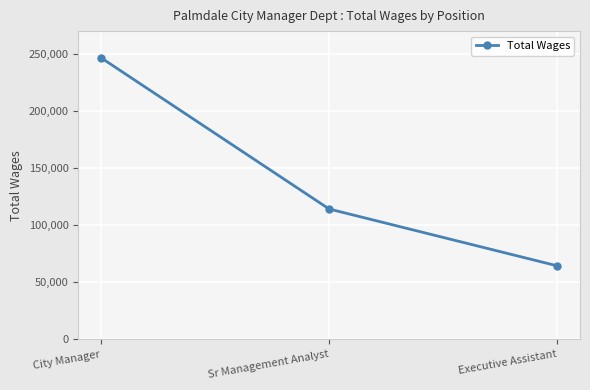

How many categories are shown in the chart?

3